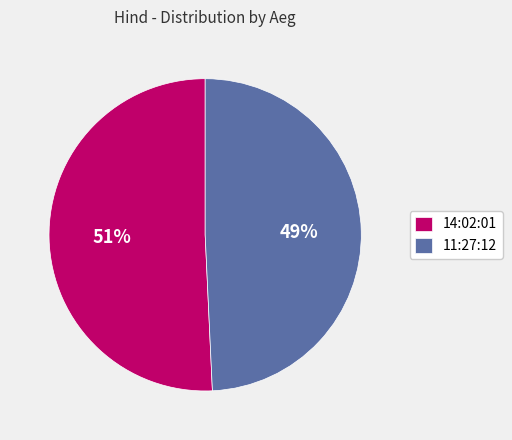

To the nearest percent, what is the combined percentage of 11:27:12 and 14:02:01?

100%